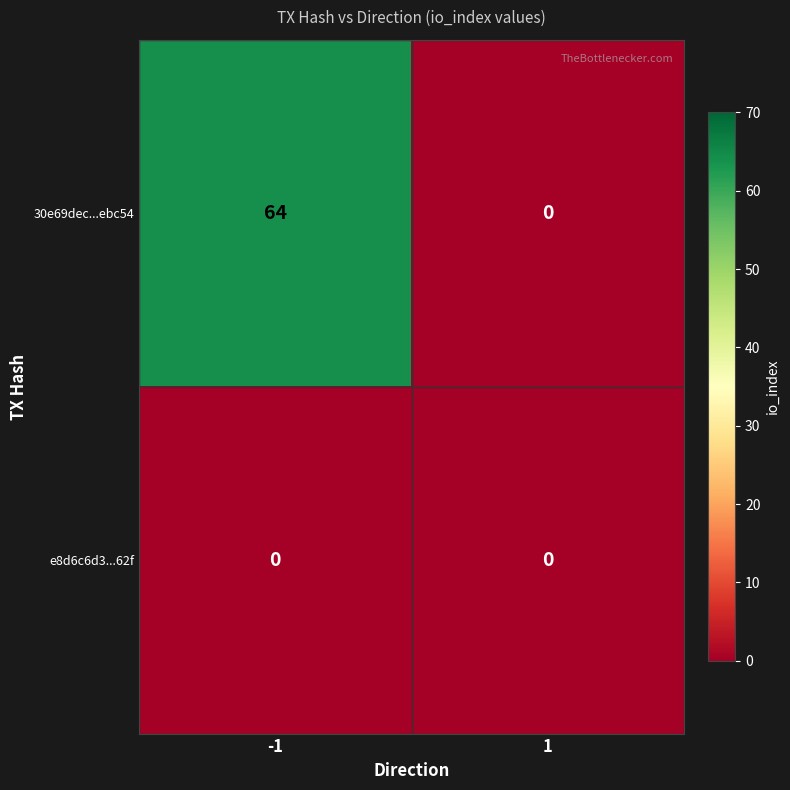

Which series has the largest range (max minus min)?

30e69dec...ebc54